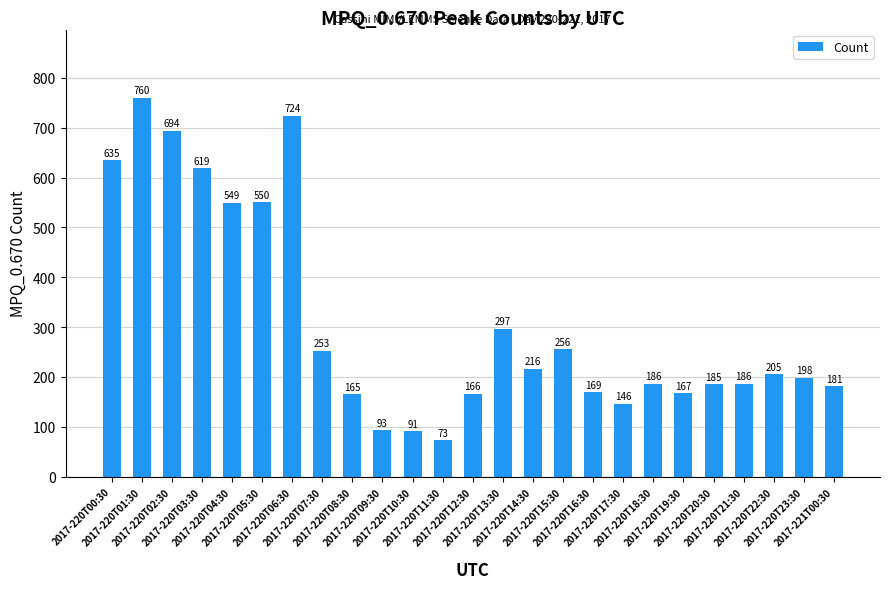

What is the ratio of the value at 2017-220T22:30 to the value at 2017-220T17:30?

1.4